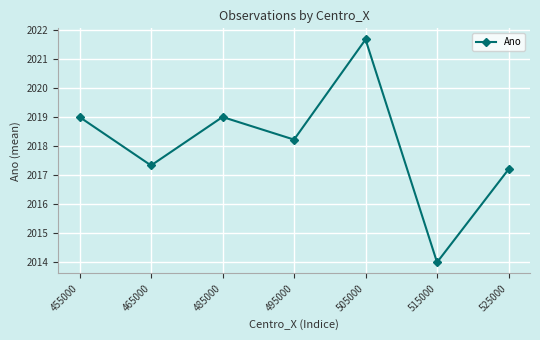

Reading left to right, extract all data points from this chart.

2019.0	2017.3	2019.0	2018.2	2021.7	2014.0	2017.2